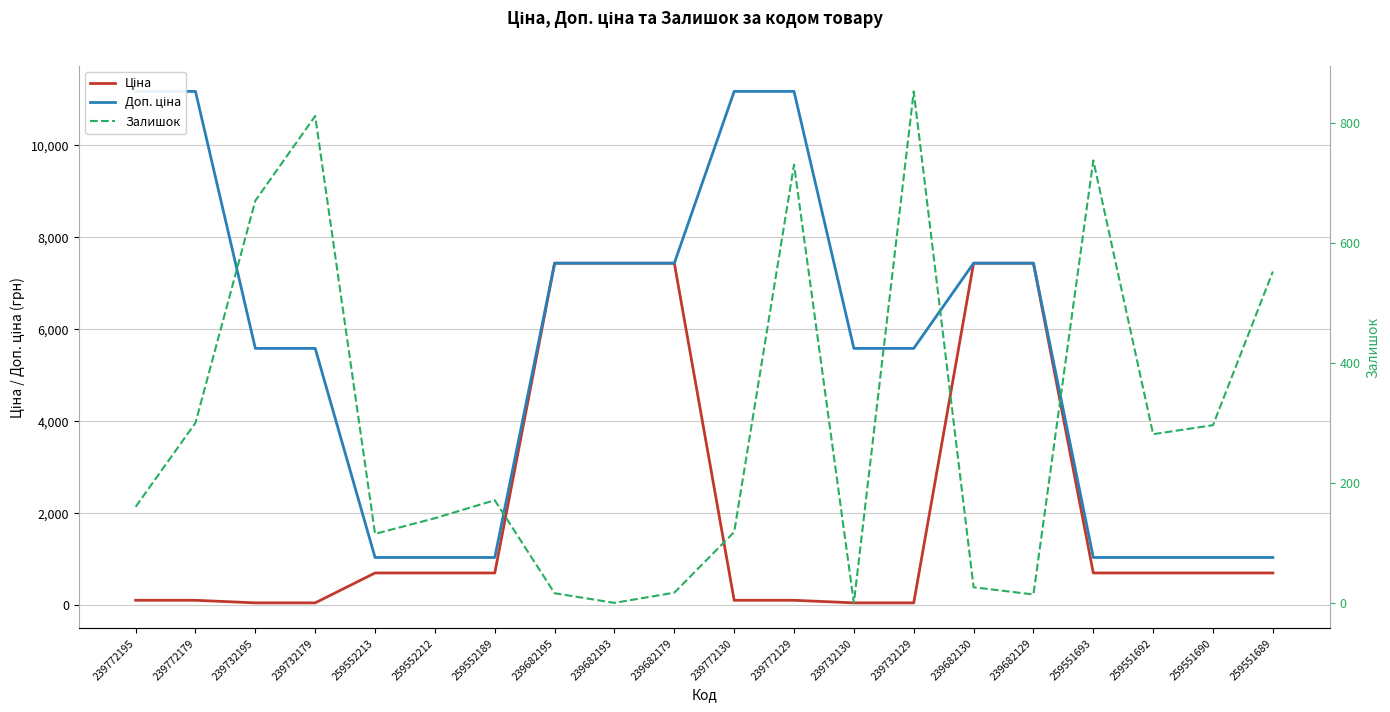

Rank the series by their average value, from lowest to highest.

Залишок, Ціна, Доп. ціна